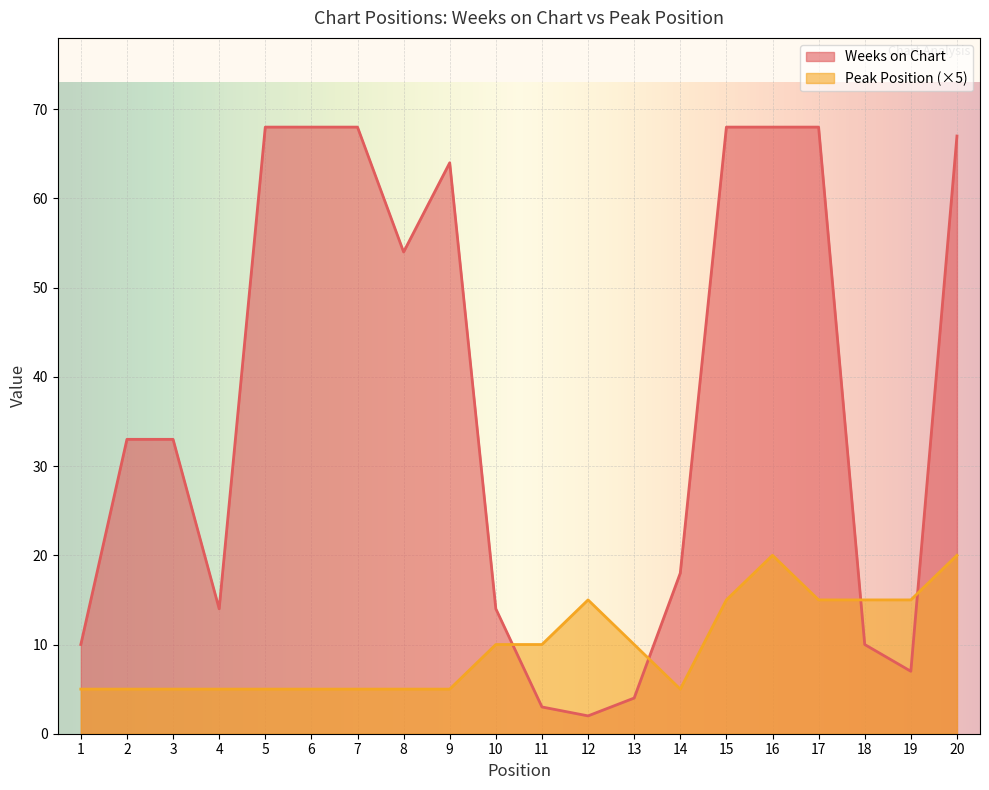

The value of Weeks on Chart at 16 is 68. True or false?

True